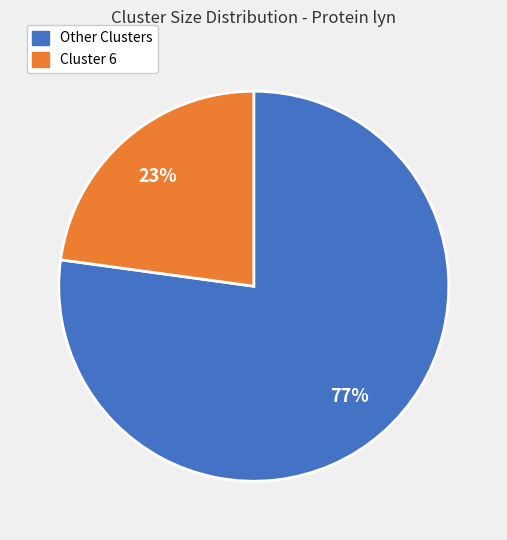

To the nearest percent, what is the difference between the largest and smallest slice percentages?

54%